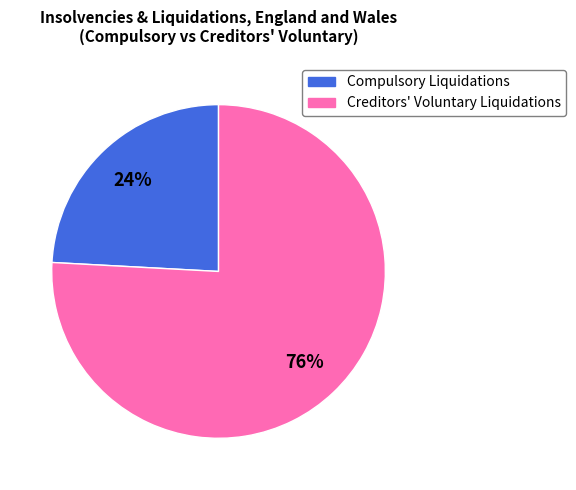

How many segments does this pie chart have?

2